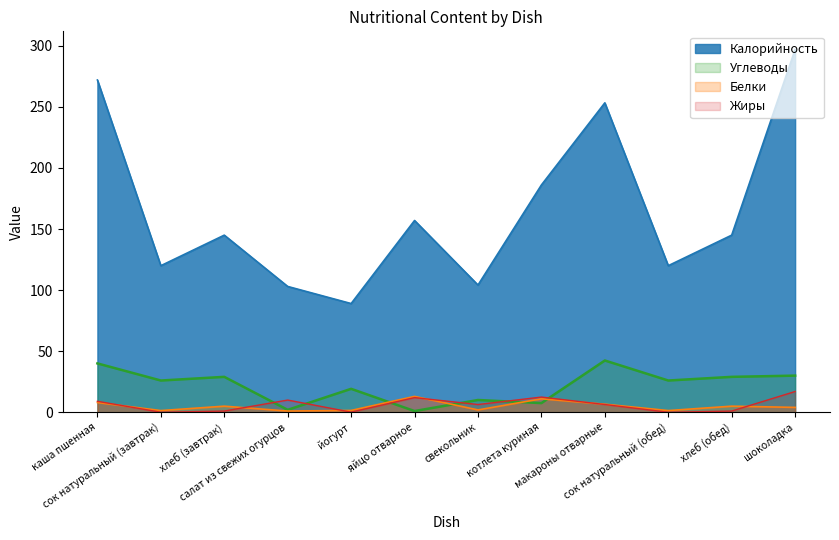

At which category is the sum across all series the highest?

шоколадка